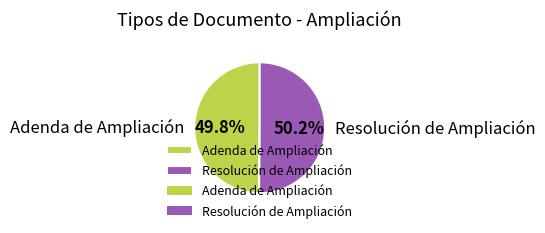

Combined, do Resolución de Ampliación and Adenda de Ampliación account for over 50%?

Yes